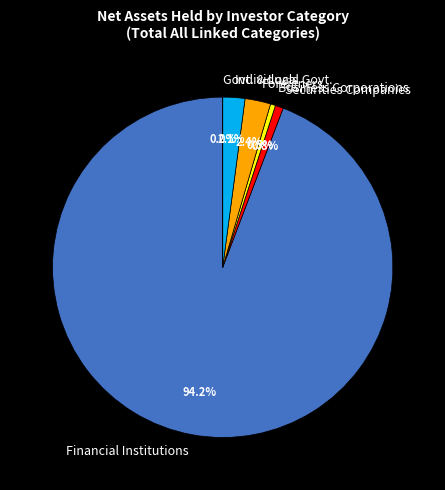

Is the sum of Financial Institutions and Foreigners greater than half?

Yes